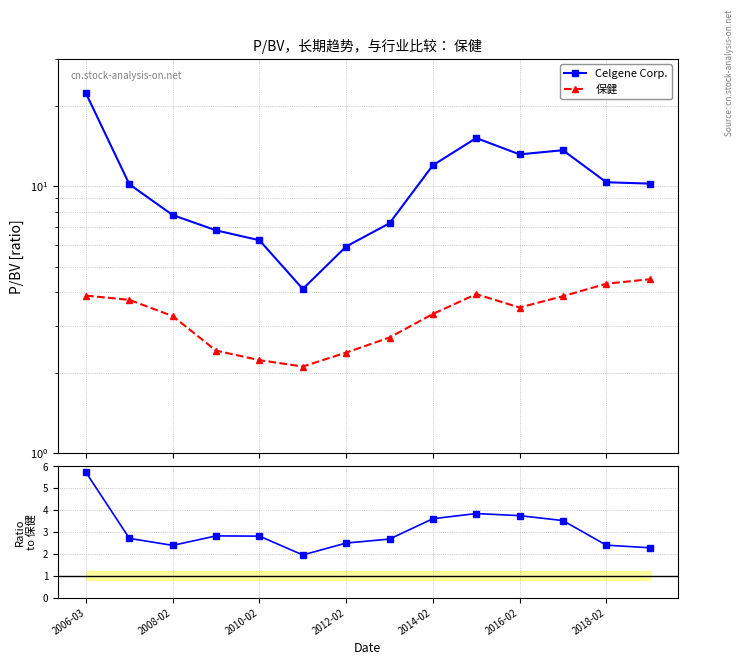

Is it true that Celgene / 保健 equals 3.8 at 9?

True